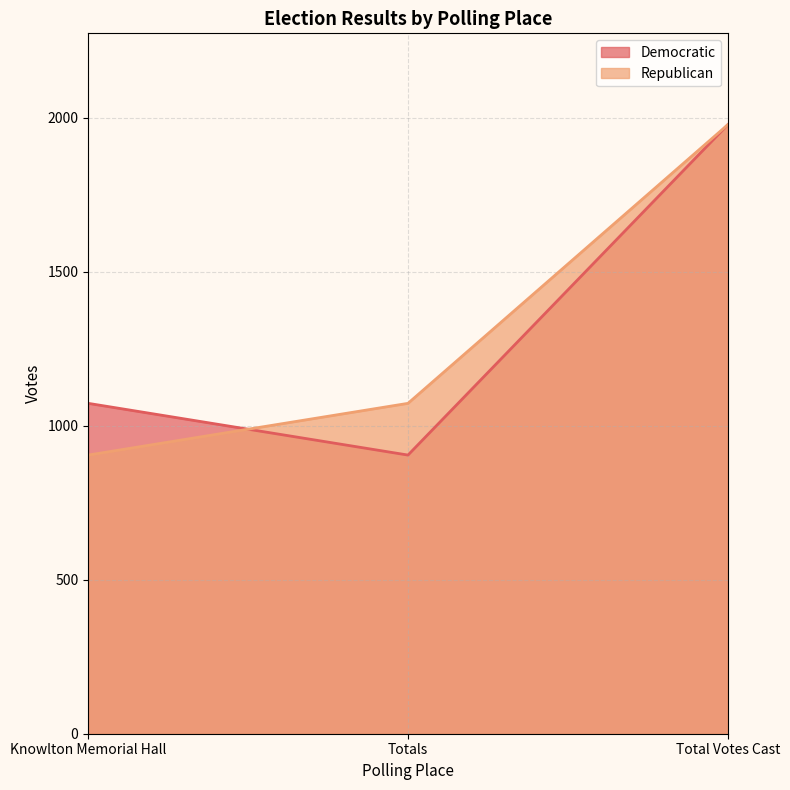

At which label does Republican reach its peak?

Total Votes Cast